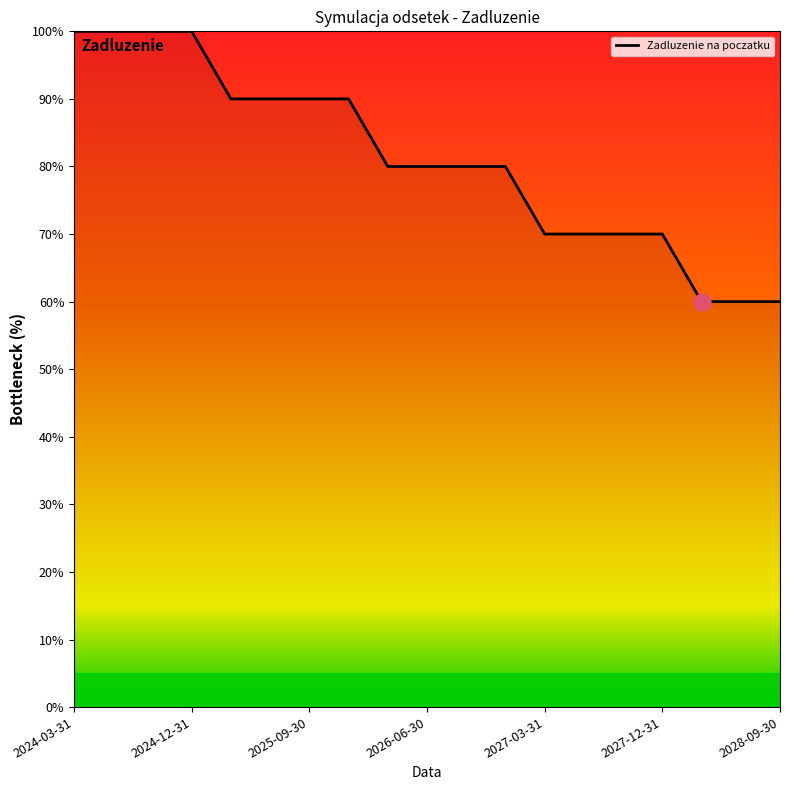

What is the minimum value shown in the chart?

60